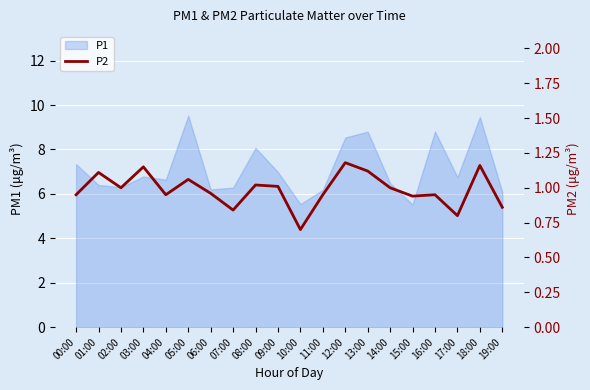

True or false: the data shows 1.1 at 17:00.

False